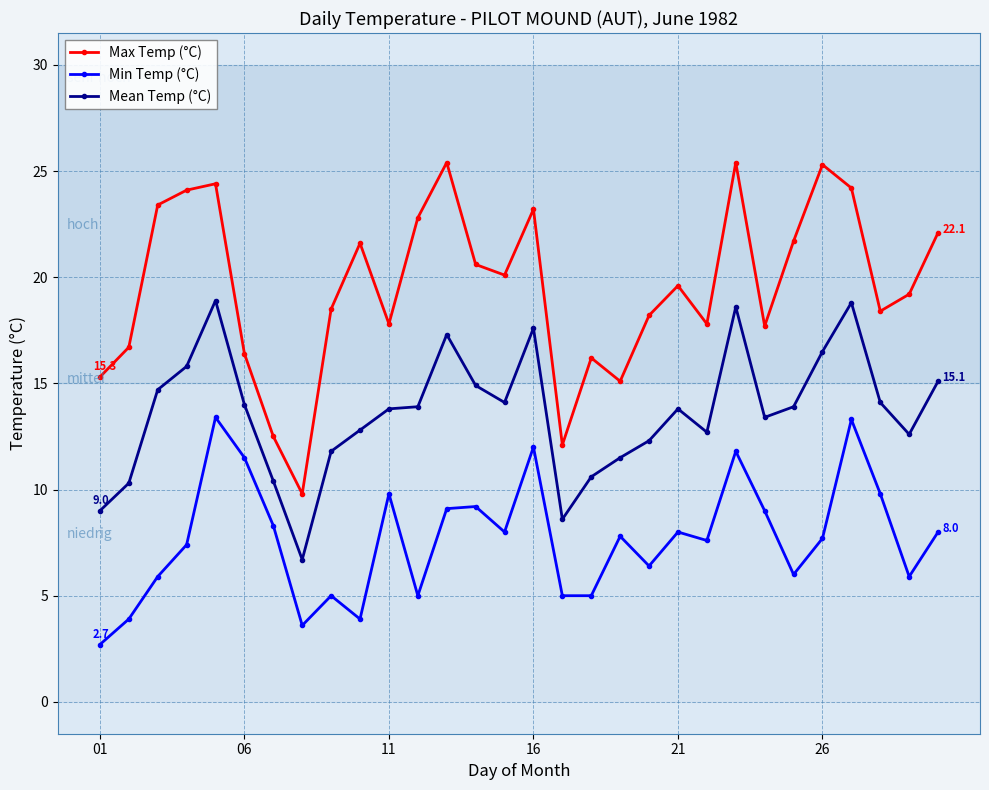

In Mean Temp (°C), how many points are lower than both neighbors (excluding endpoints)?

6